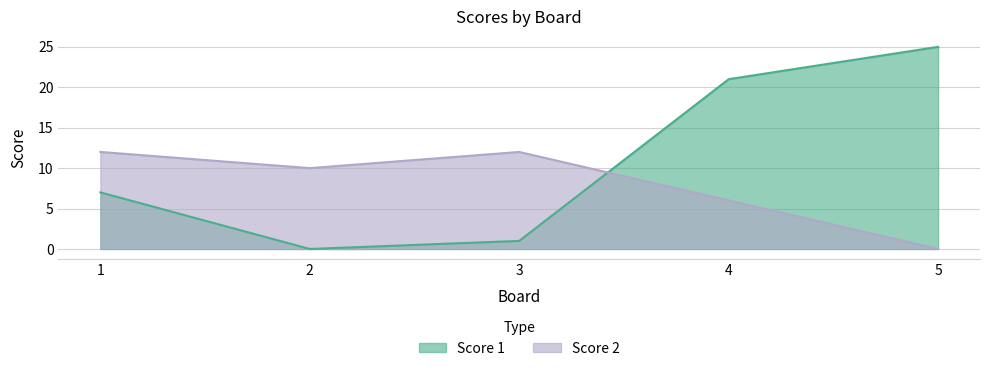

What is the value of the Score 1 point at the 3rd from the left?

1